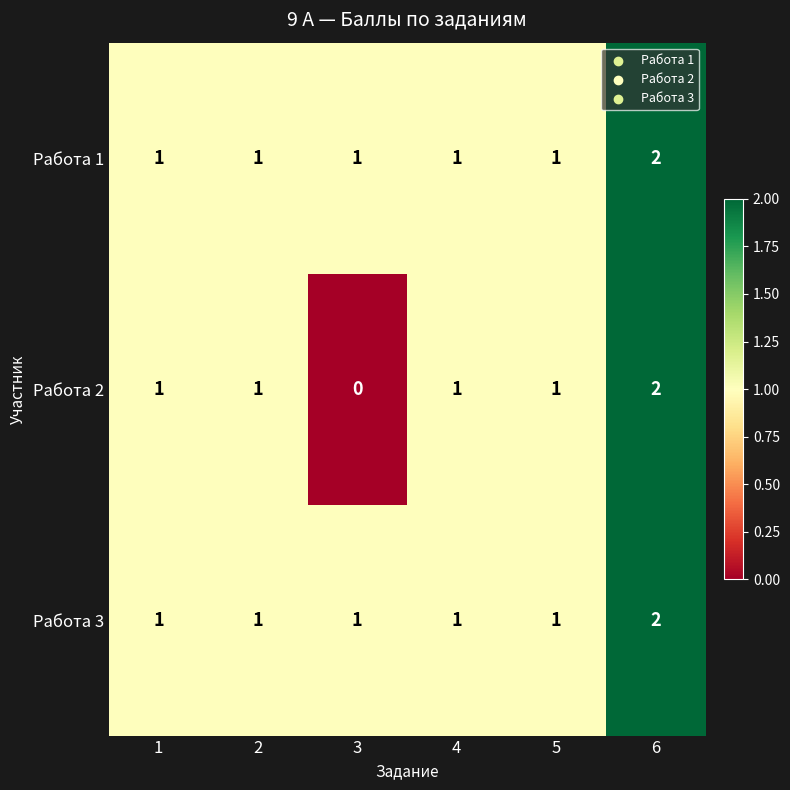

Count the Работа 3 values in the range 1 to 2.

6